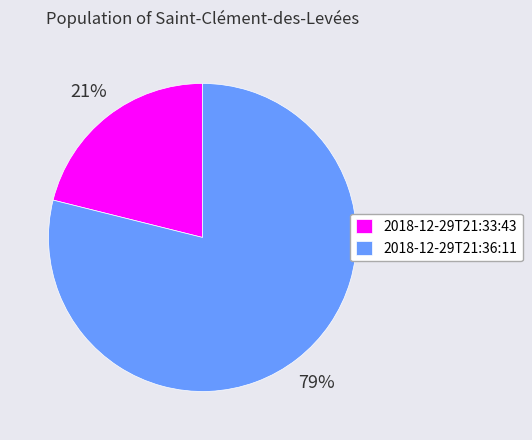

What percentage is the 2018-12-29T21:33:43 slice, to the nearest percent?

21%